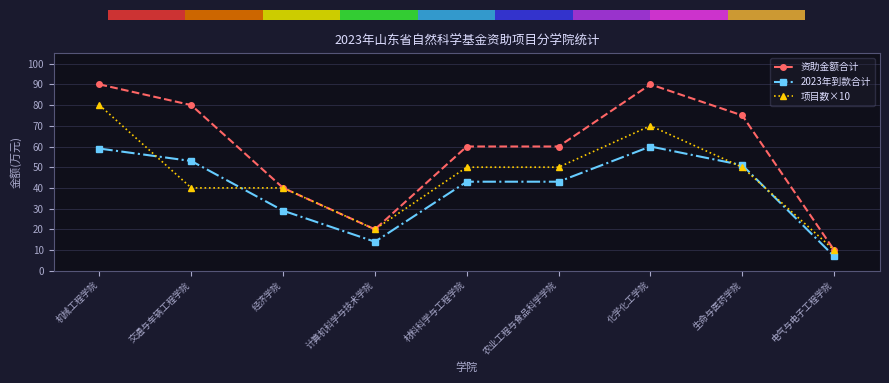

What is the difference between the maximum and minimum values in the 资助金额合计 series?

80